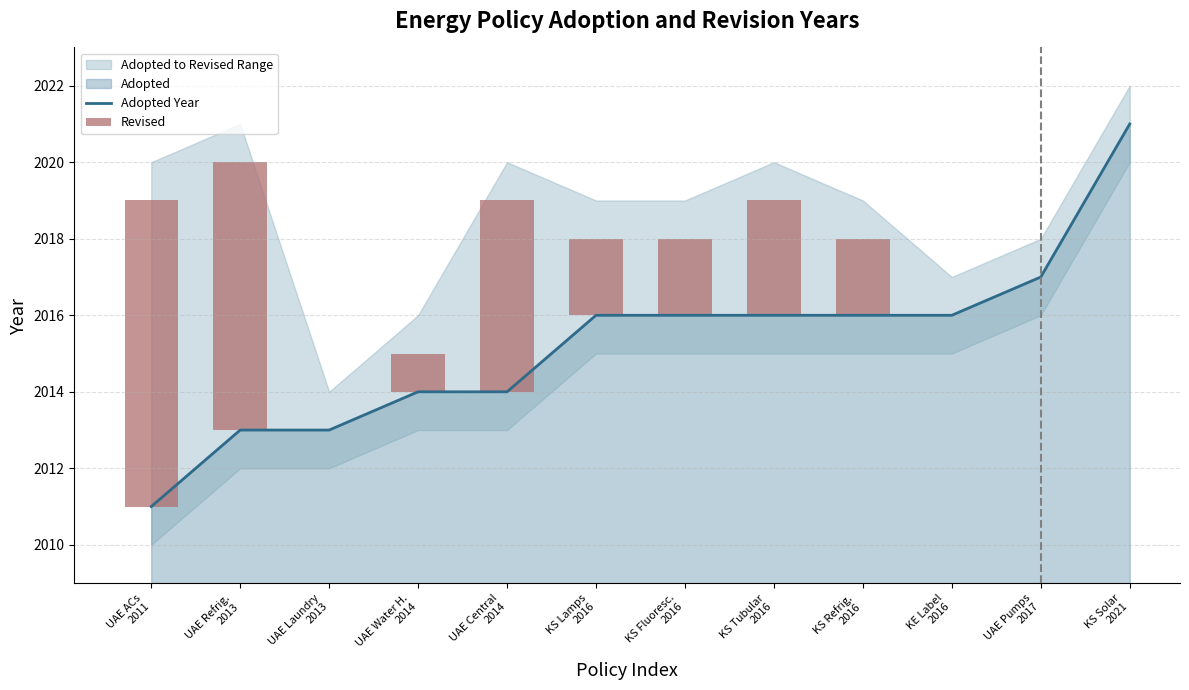

The value at UAE Refrig. 2013 is 2013. True or false?

True